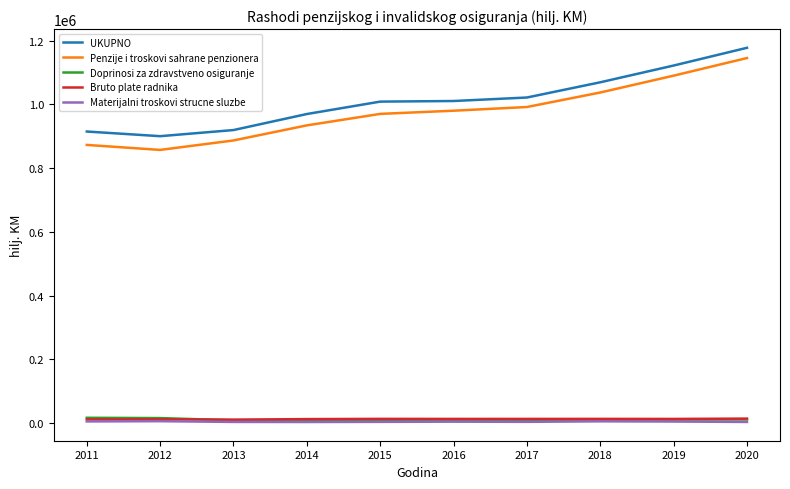

What is the difference between the second highest and second lowest values in the Bruto plate radnika series?

1796